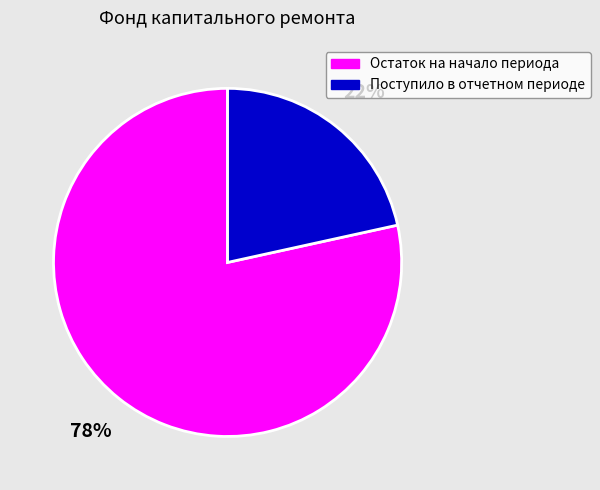

How many slices are in this pie chart?

2